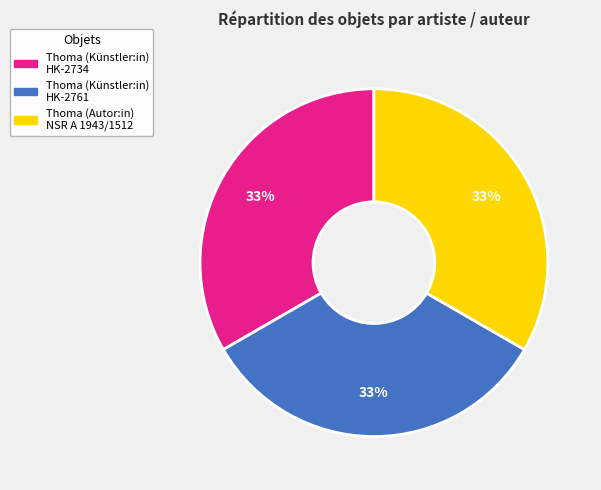

To the nearest percent, what is the average slice percentage?

33%